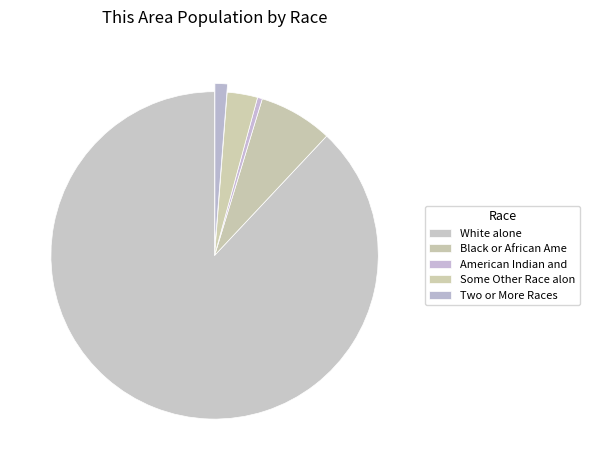

Count the number of slices in the pie.

5